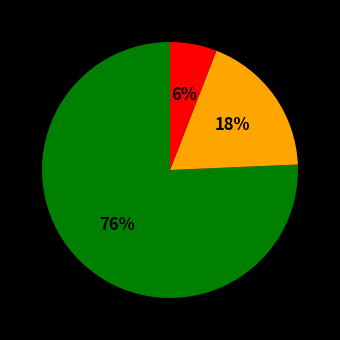

Is there a majority slice in this chart?

Yes